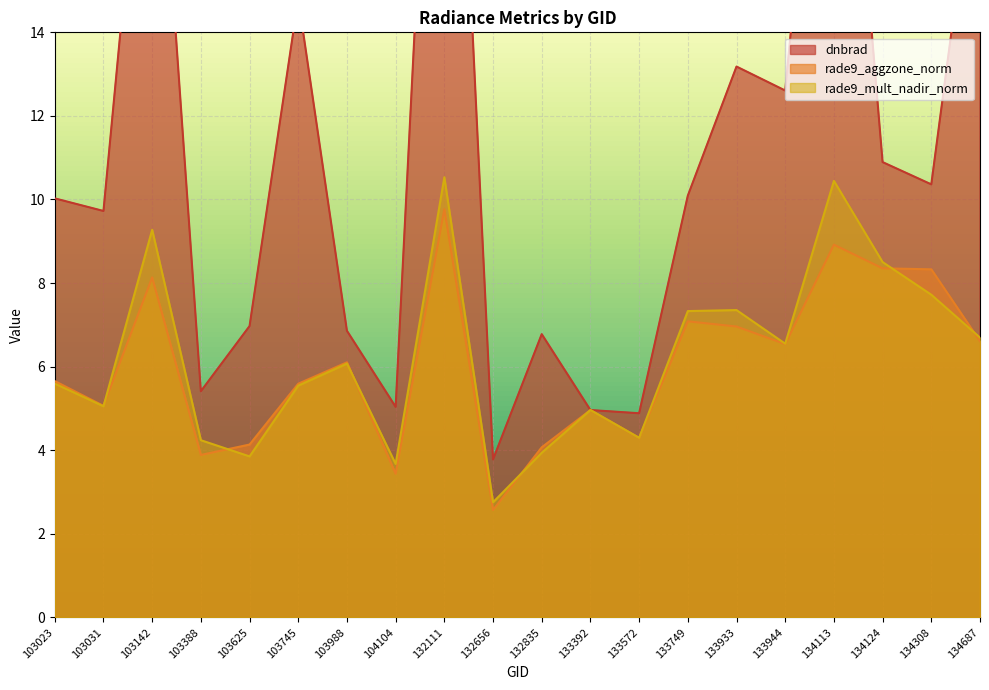

True or false: rade9_mult_nadir_norm and dnbrad cross at least once.

False